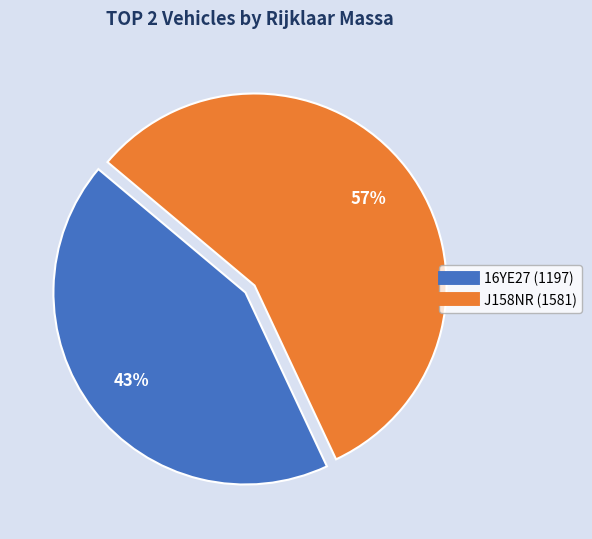

Is the sum of 16YE27 and J158NR greater than half?

Yes